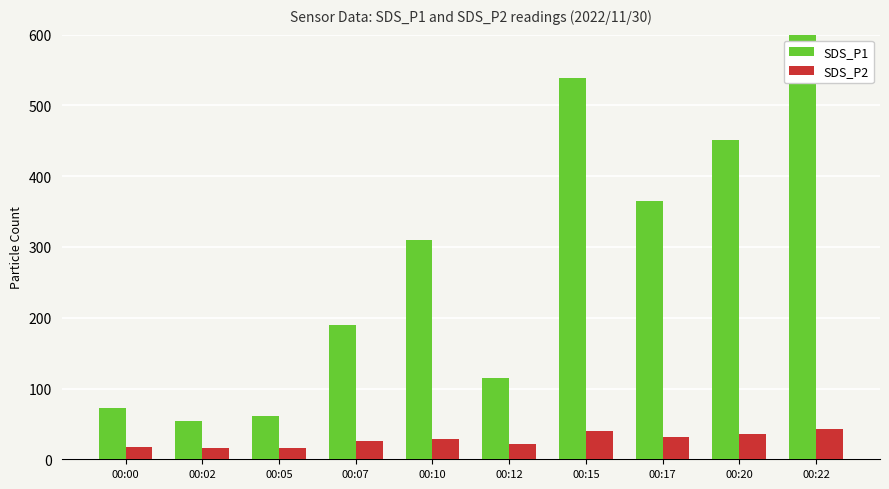

Which category has the lowest value across all series?

00:02